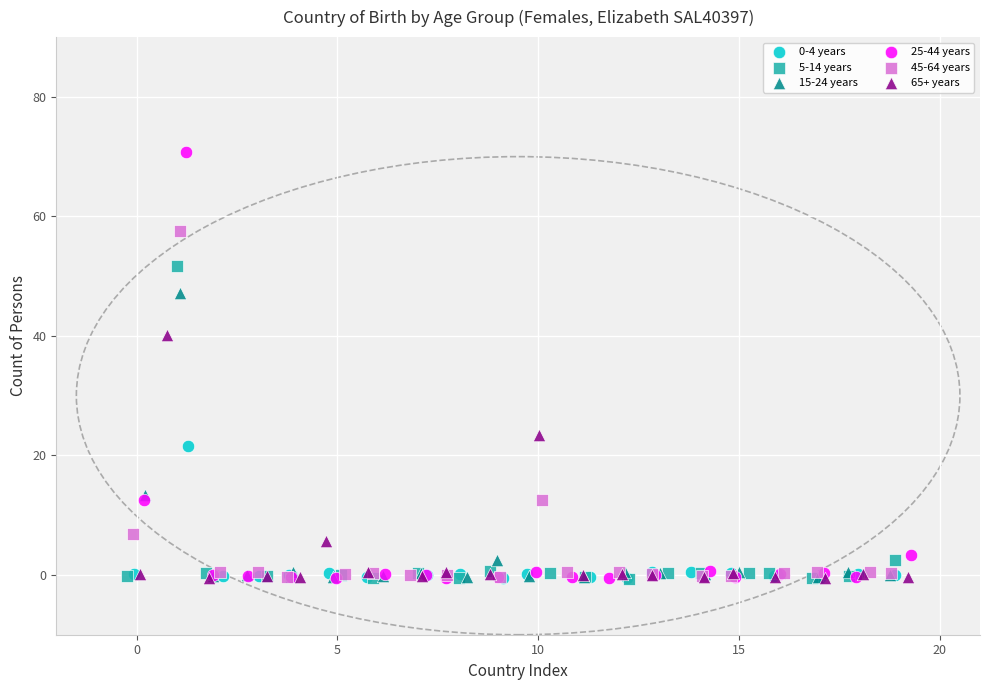

Which series contains the highest Y value?

25-44 years